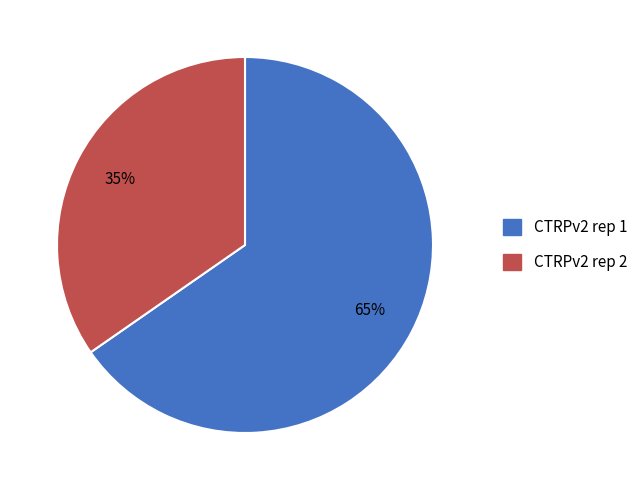

Which slice is the largest?

CTRPv2 rep 1